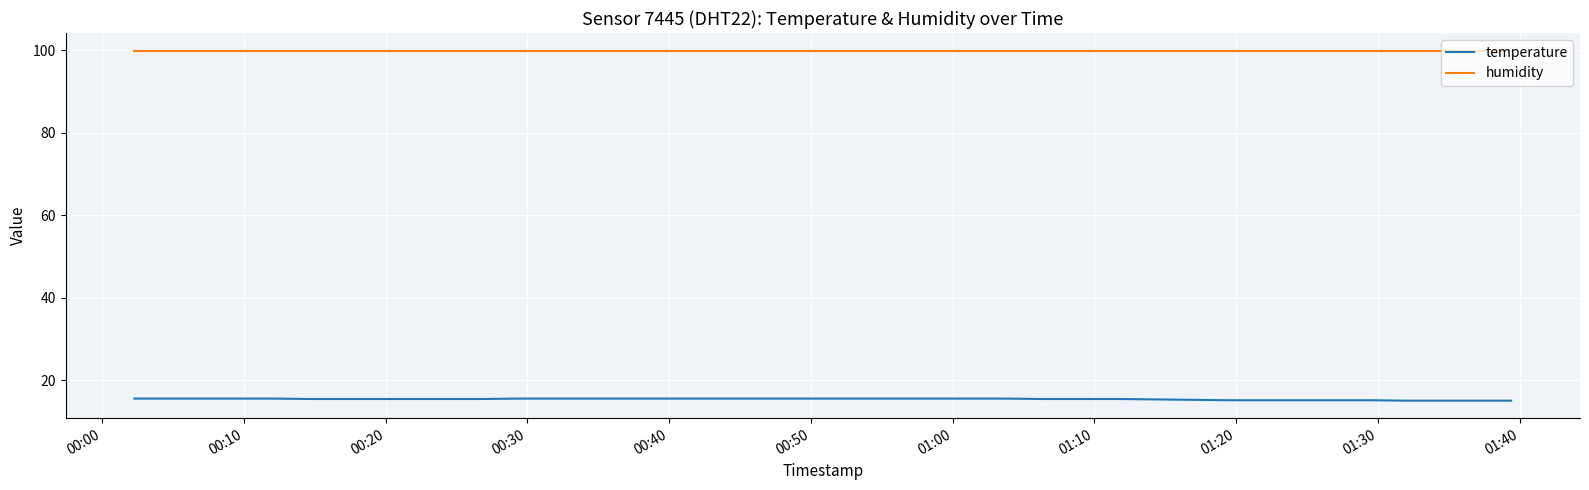

What is the lowest value of the humidity series?

99.9